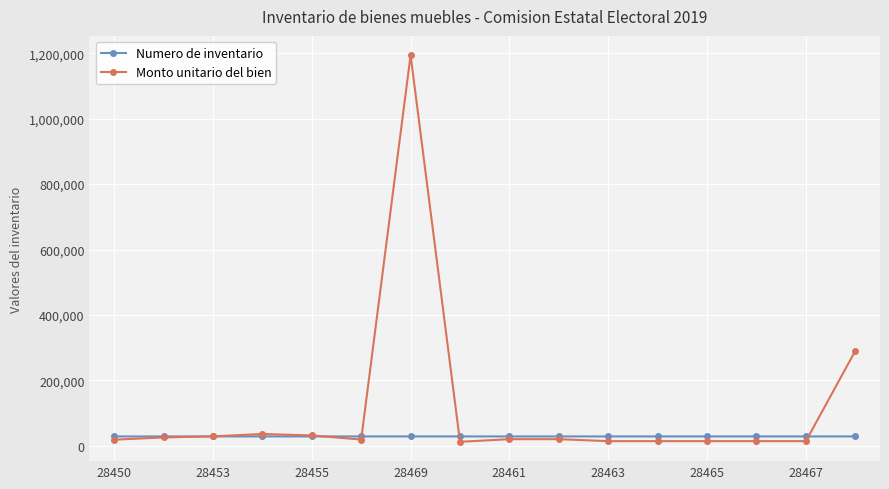

At how many categories does at least one series exceed 974190?

1